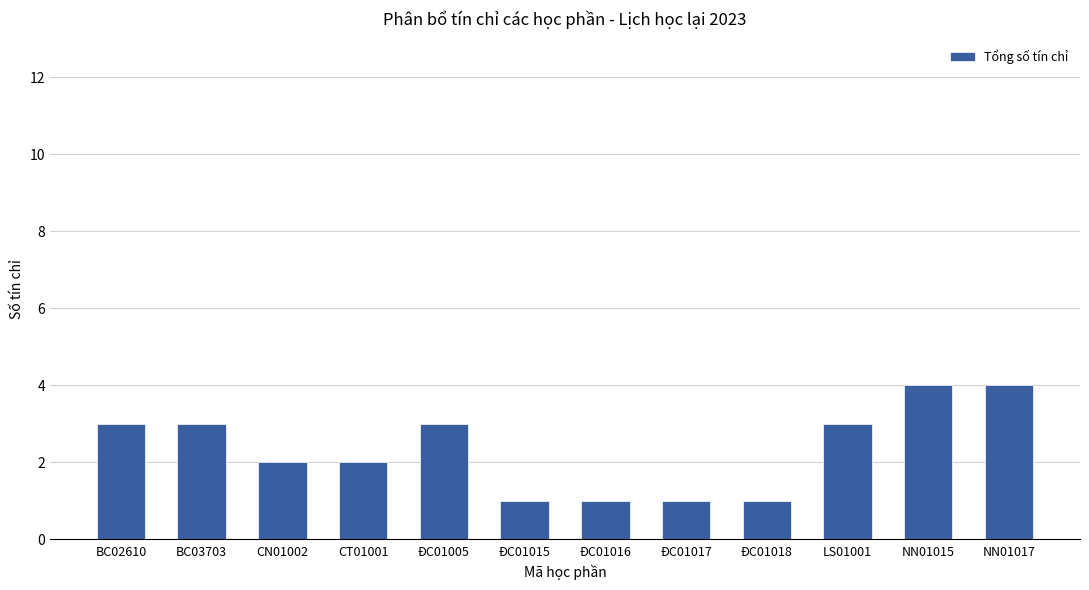

What position from the right is ĐC01005?

8